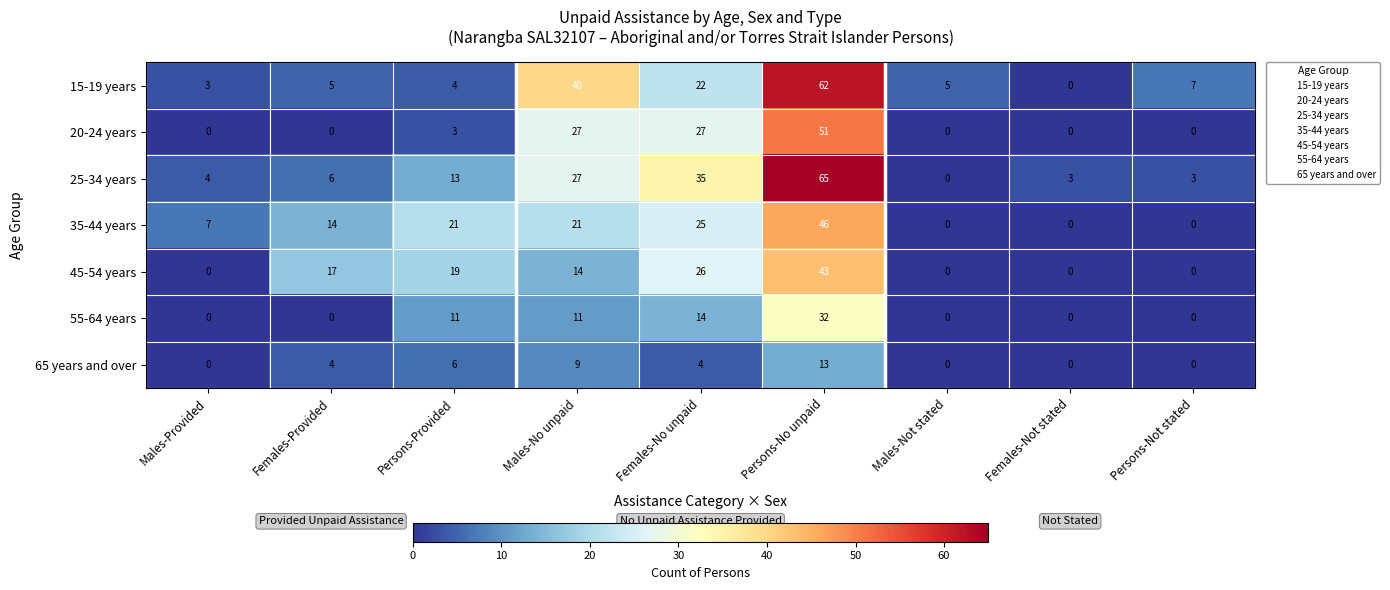

At how many categories does at least one series exceed 15?

5